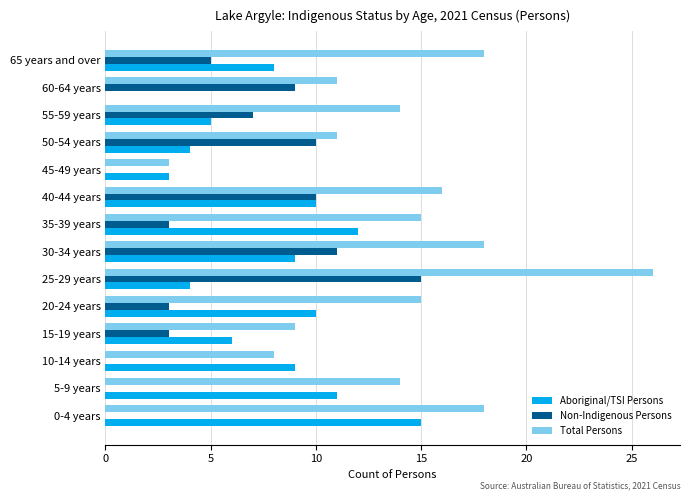

What is the maximum value shown in the chart?

26